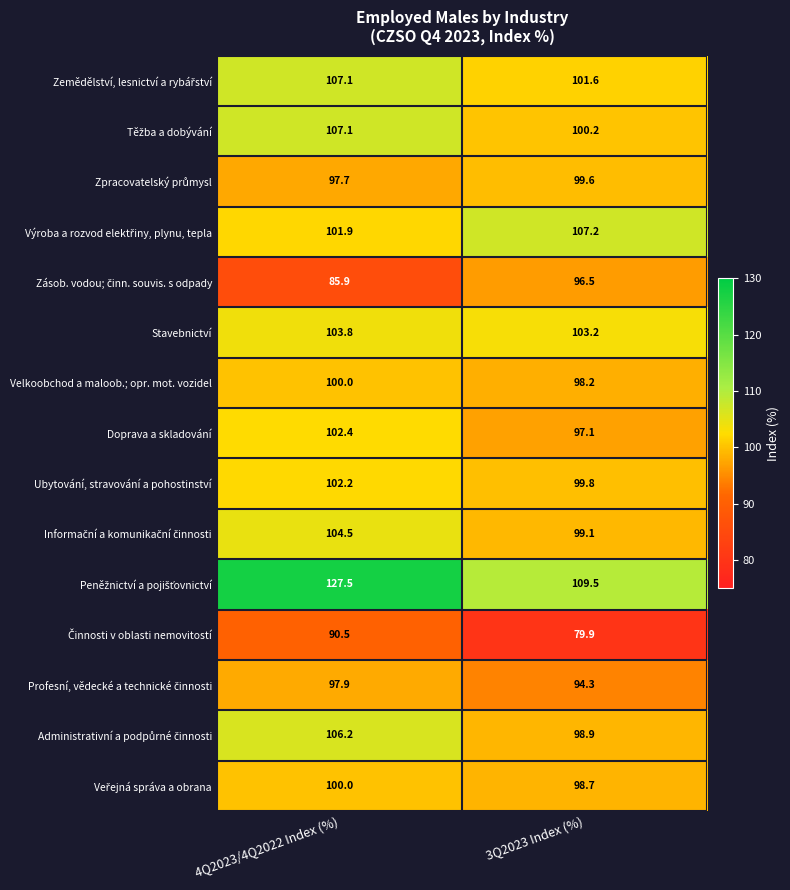

What is the approximate value of Doprava a skladování at 3Q2023 Index (%)?

97.1